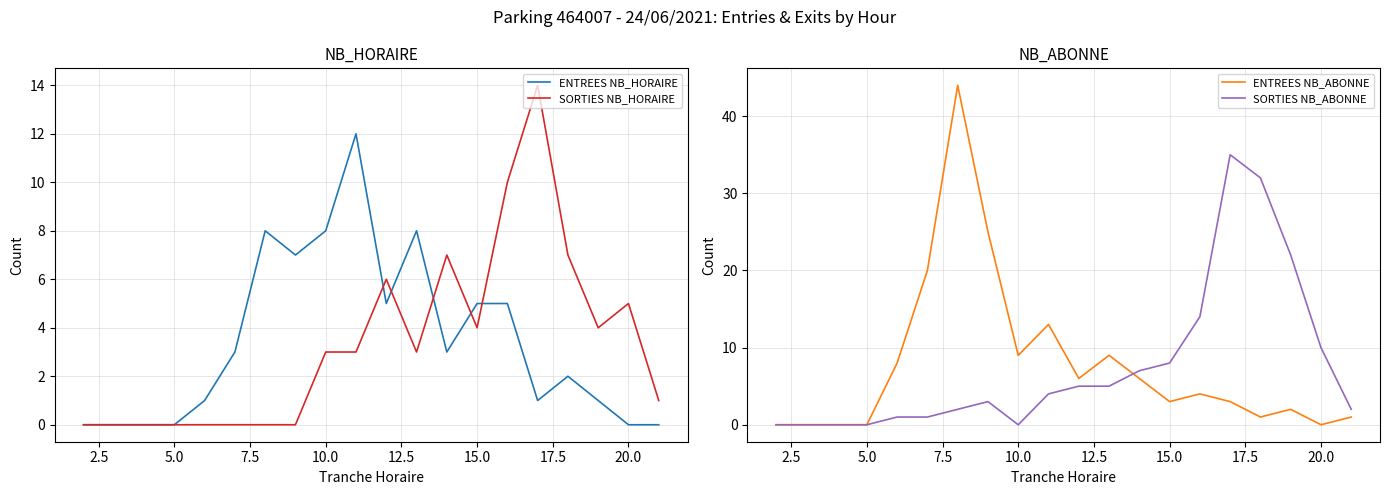

What is the difference between the maximum and minimum values in the SORTIES NB_HORAIRE series?

14